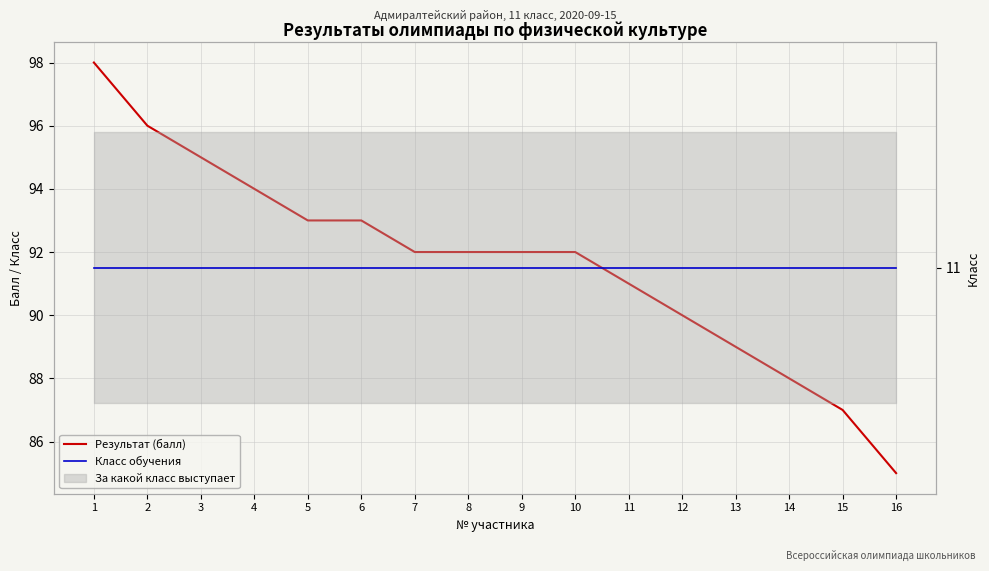

Between 3 and 13, which is larger?

3